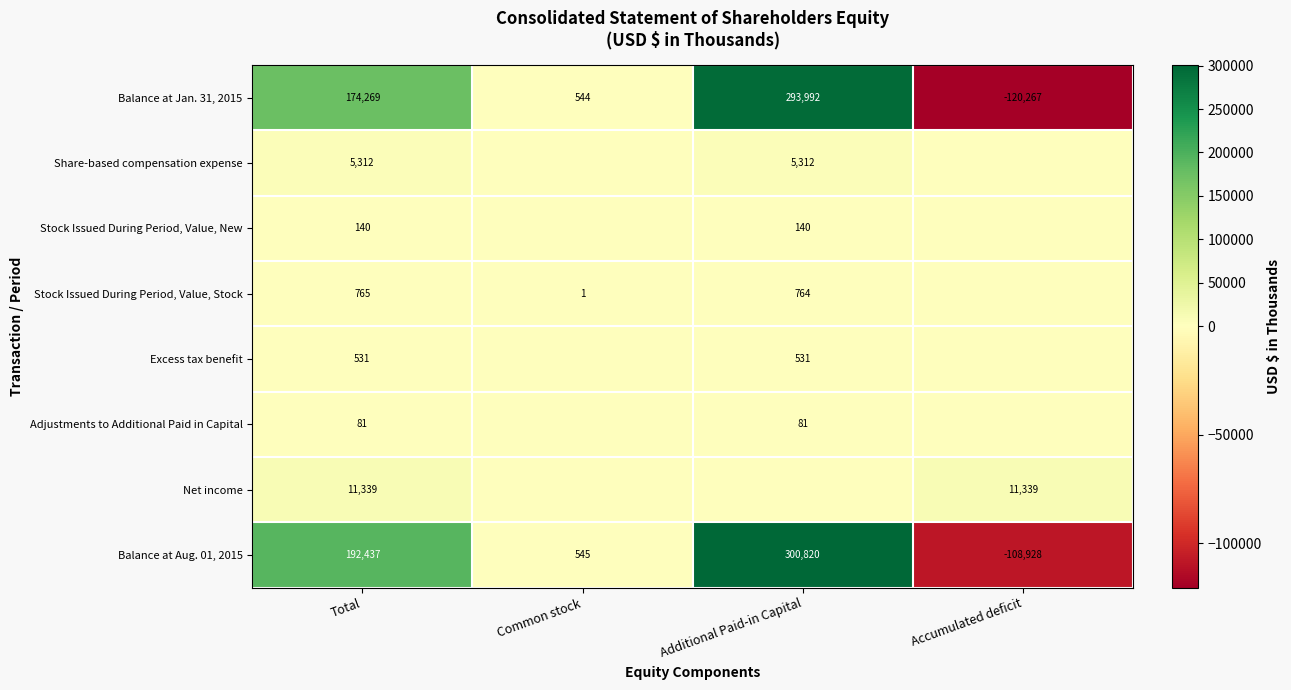

Where is Balance at Jan. 31, 2015 nearest to the value 86862?

Common stock